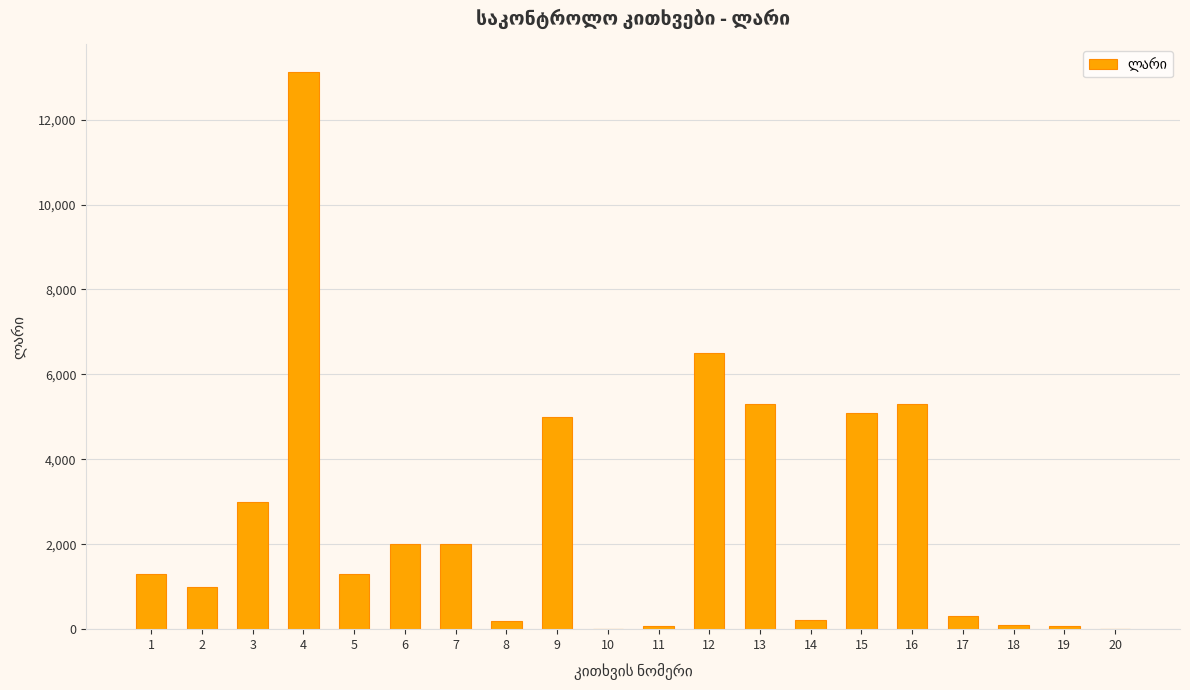

What is the greatest value displayed?

13115